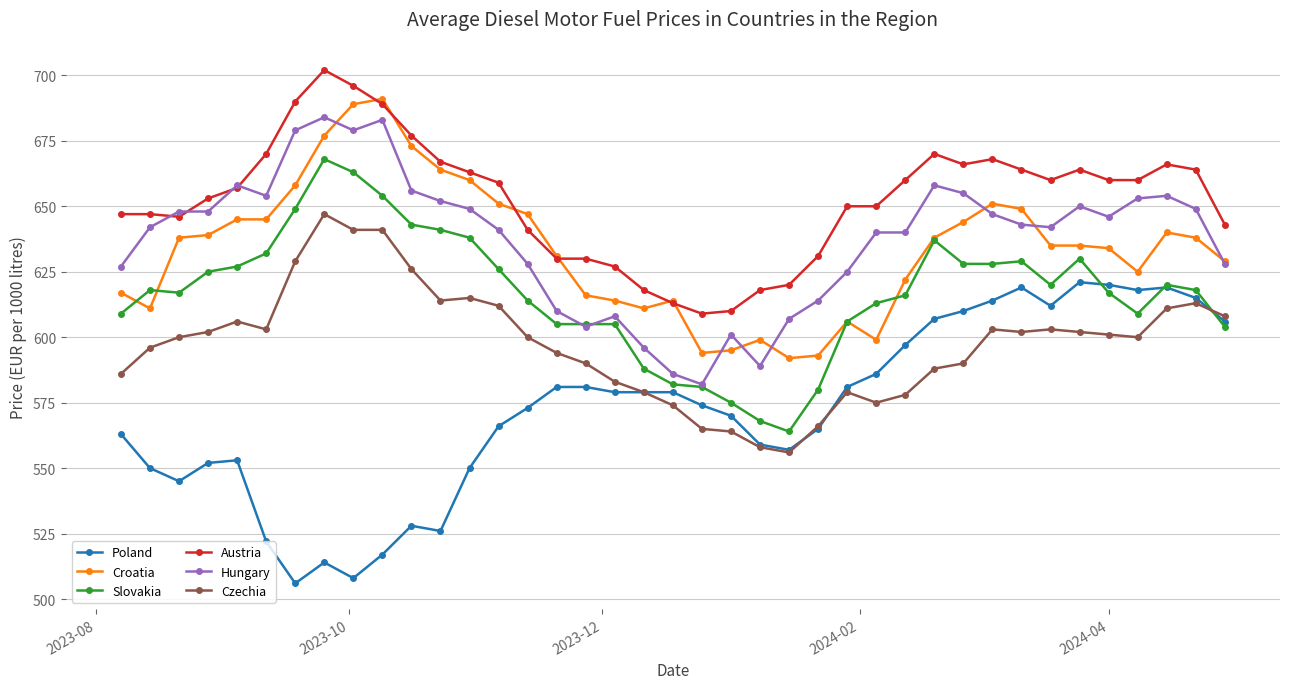

How many data points in Austria are above 659?

19